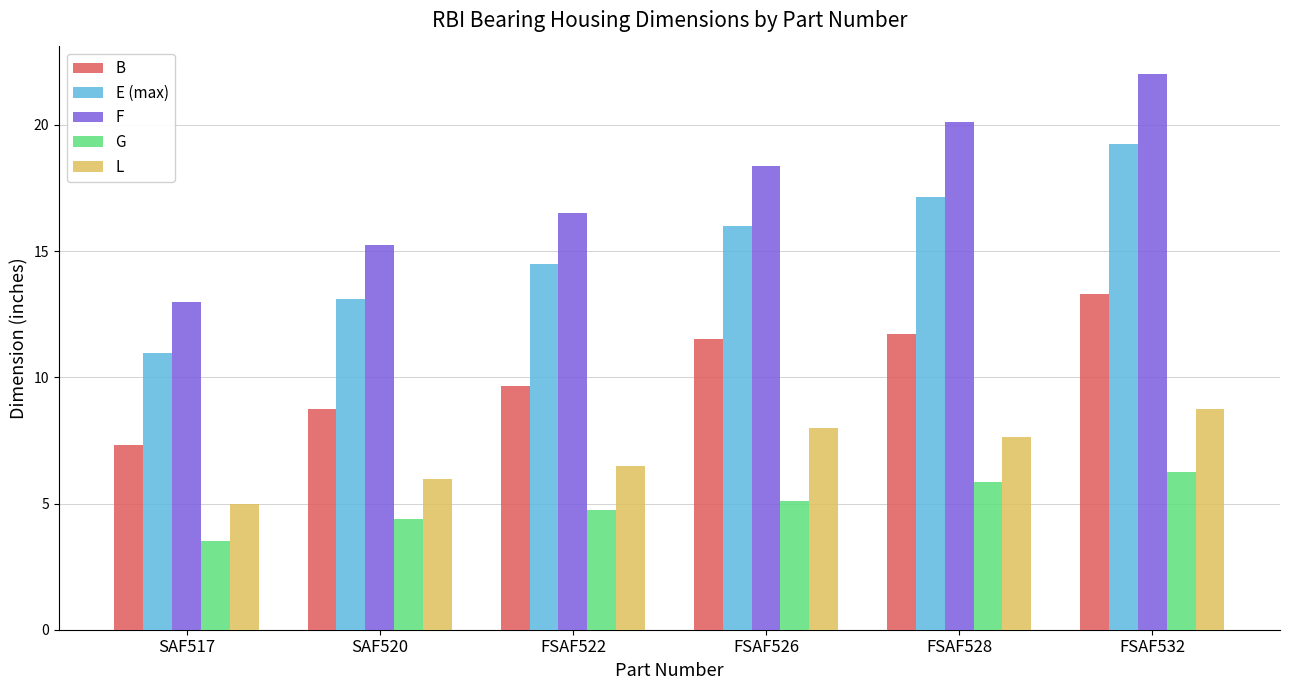

What is the label of the 6th bar from the left?

FSAF532